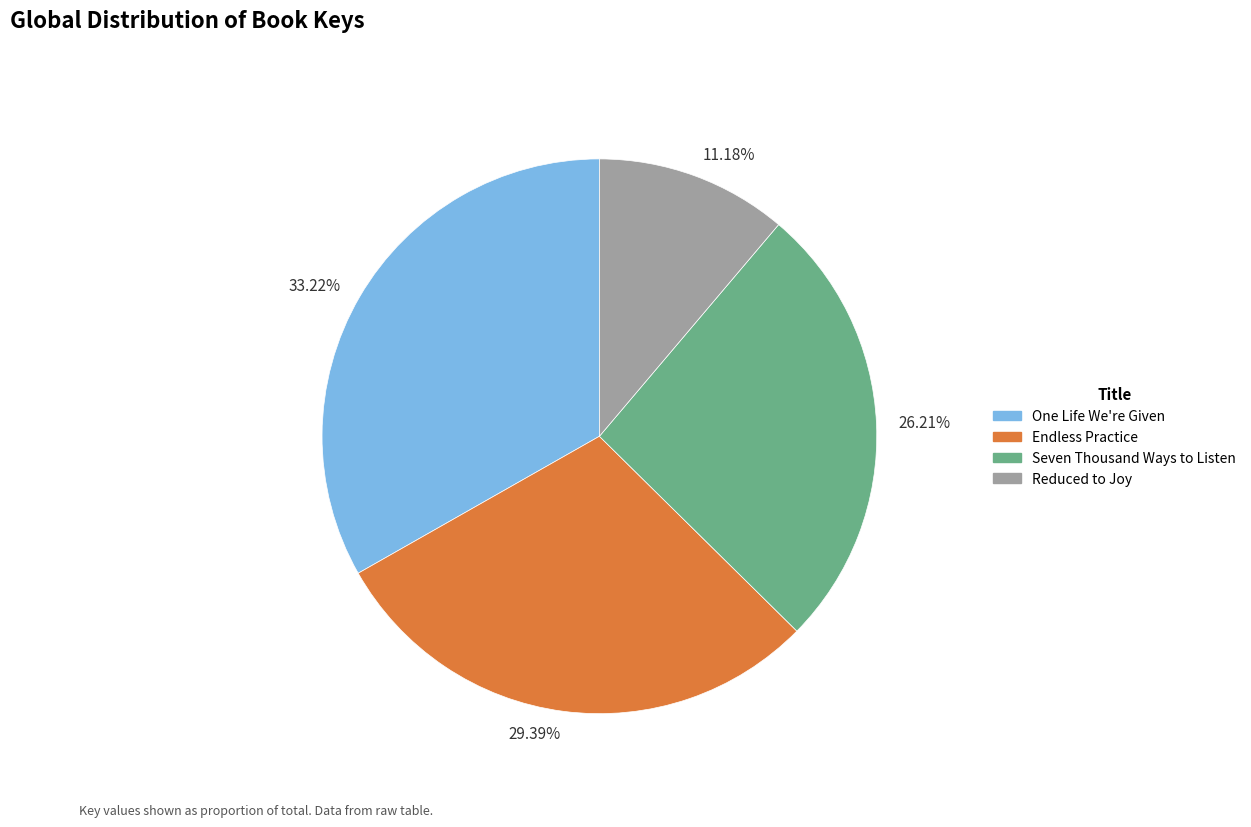

Rank the categories by value from highest to lowest.

33.22%, 29.39%, 26.21%, 11.18%